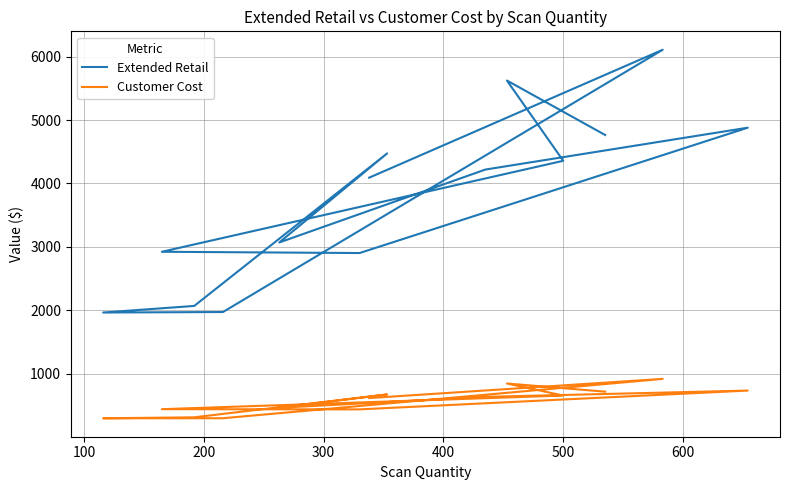

List the series in order of their overall mean, highest first.

Extended Retail, Customer Cost